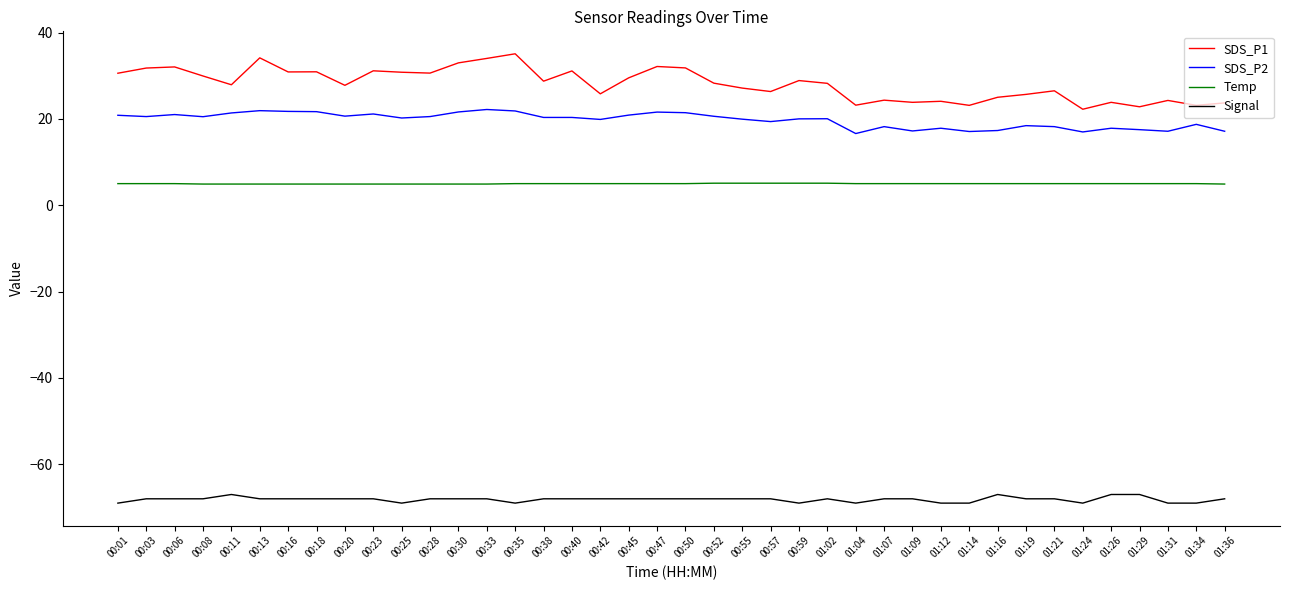

True or false: Temp and Signal cross at least once.

False